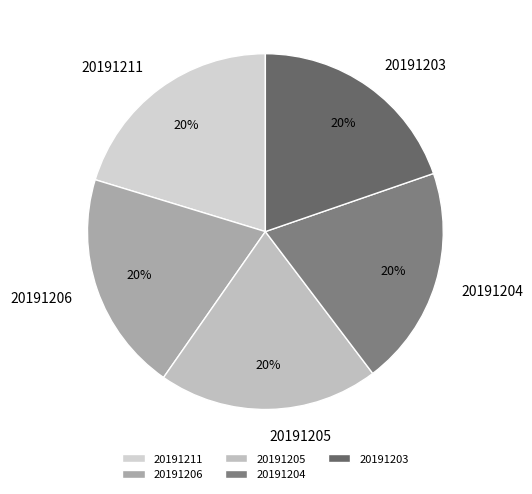

To the nearest percent, what is the combined percentage of 20191211 and 20191206?

40%